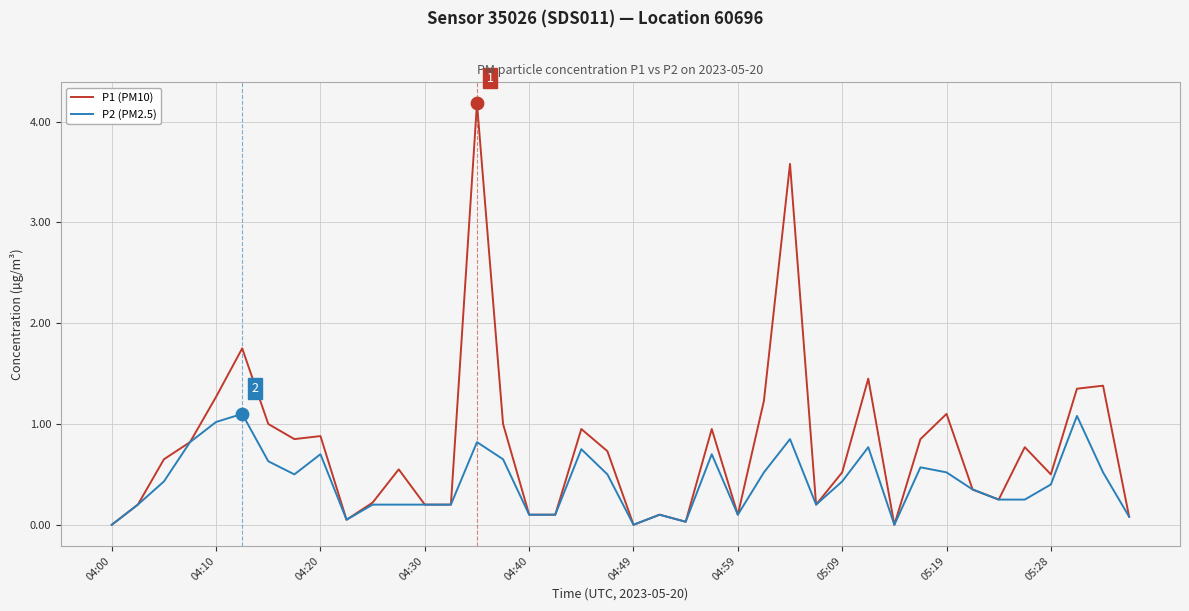

What is the maximum value for P2 (PM2.5)?

1.1